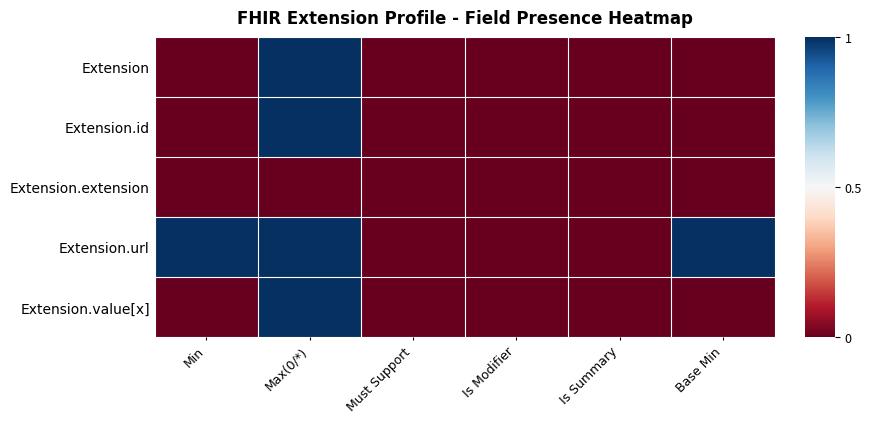

Rank the series by their maximum value, from lowest to highest.

Extension.extension, Extension, Extension.id, Extension.url, Extension.value[x]